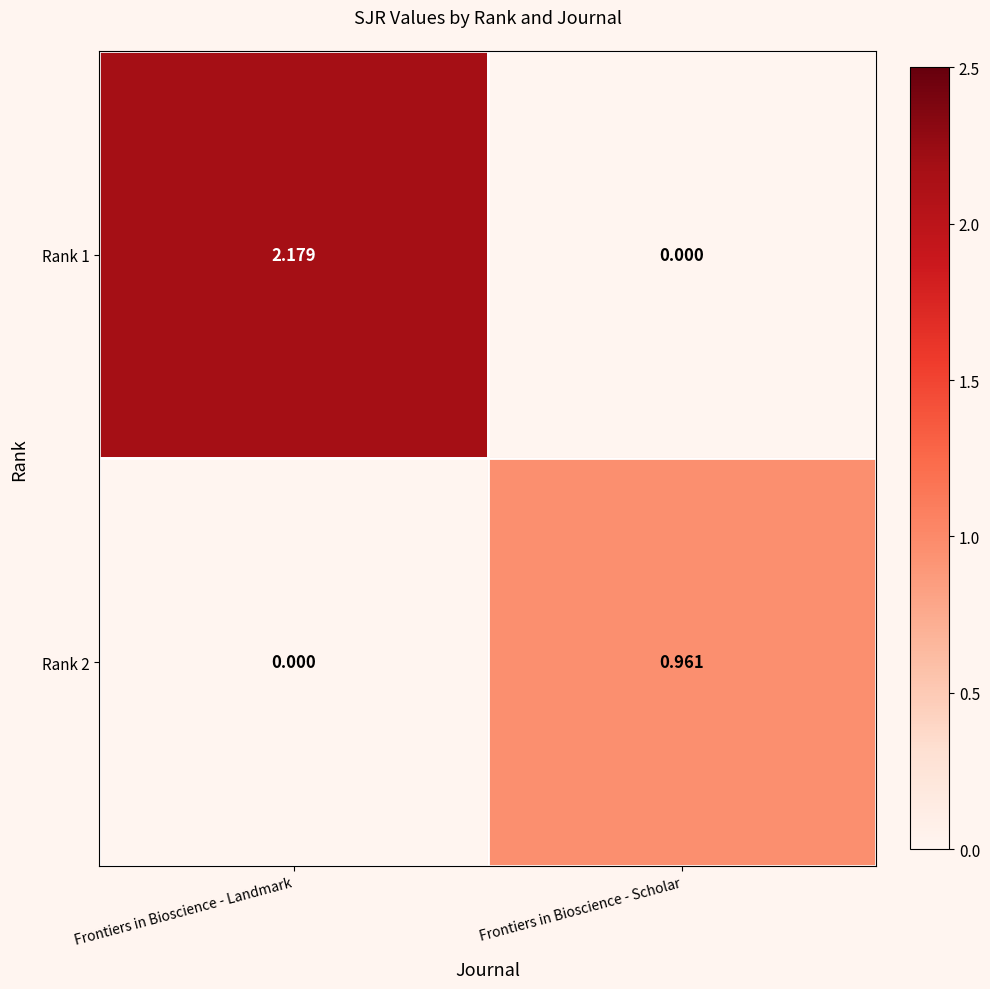

At which label is Rank 2 closest to 0?

Frontiers in Bioscience - Landmark